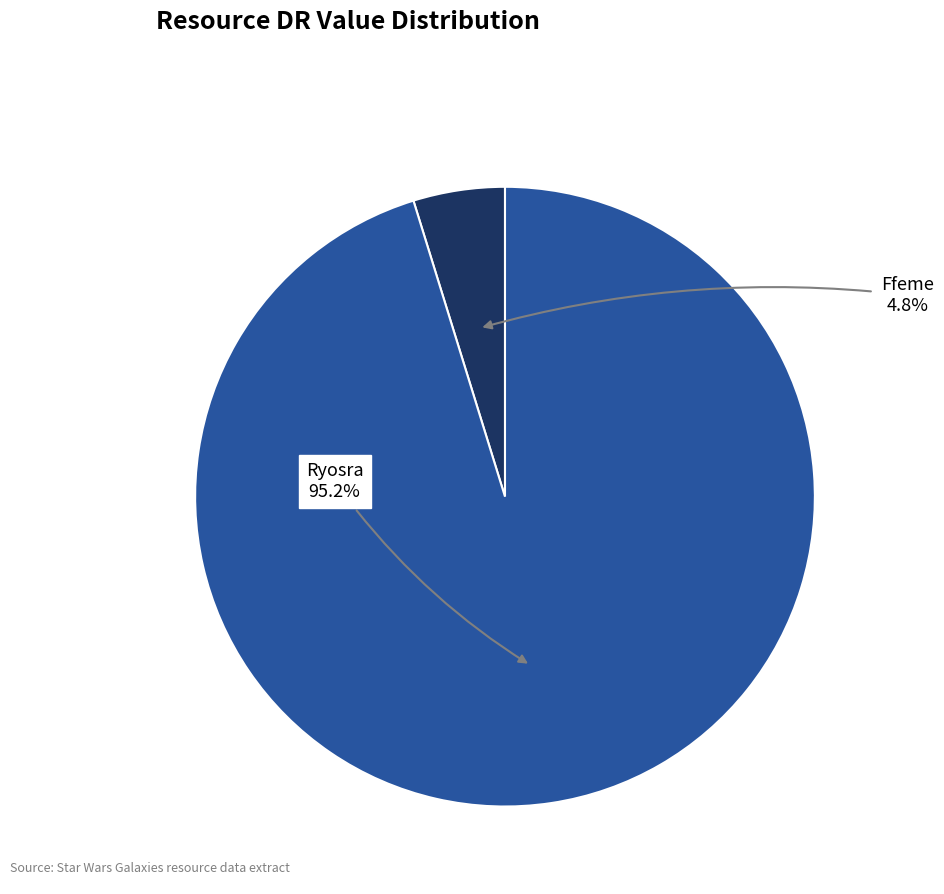

What is the smallest slice in the pie chart?

Ffeme